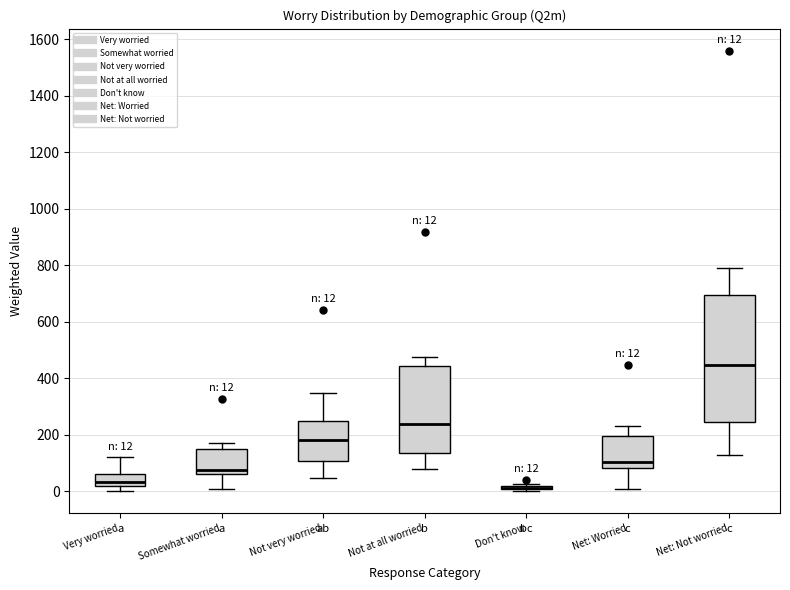

Comparing the boxes themselves (not the whiskers), which one is the tallest?

Net: Not worried